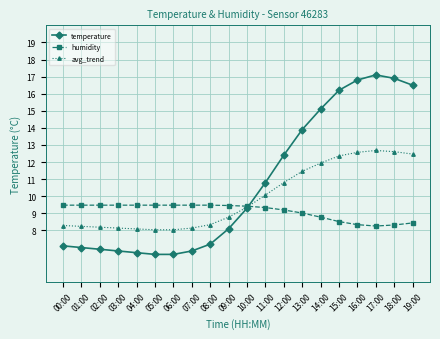

What is the spread (max minus min) of values at 14:00?

6.3